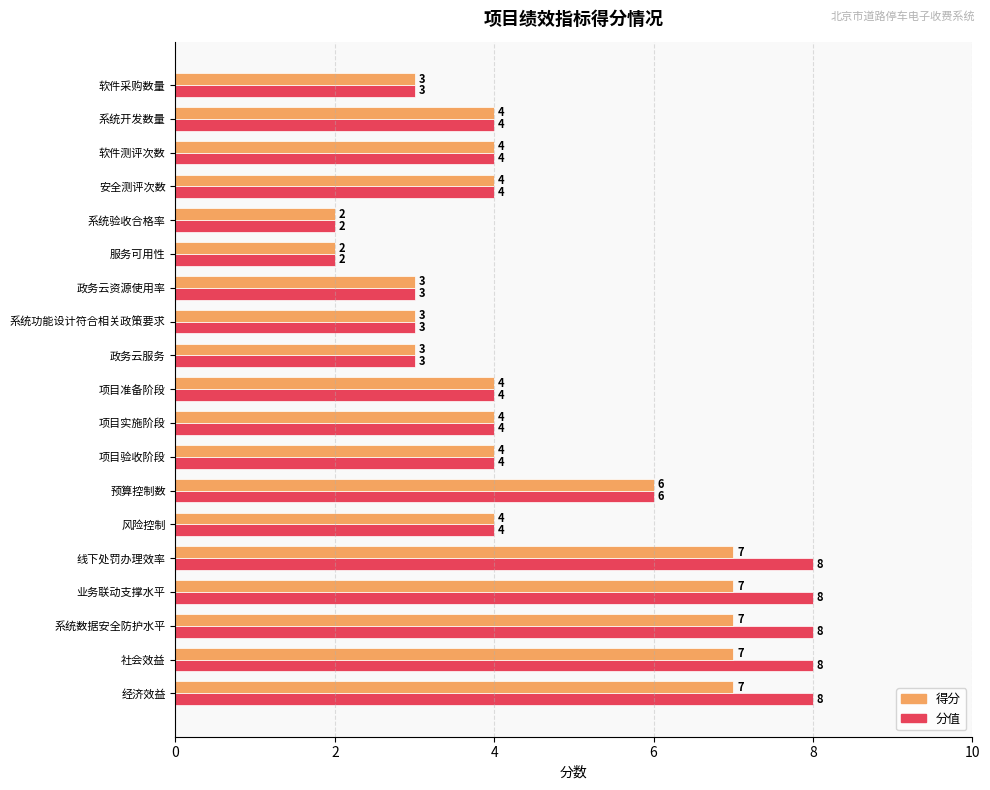

Rank the series by their average value, from highest to lowest.

分值, 得分